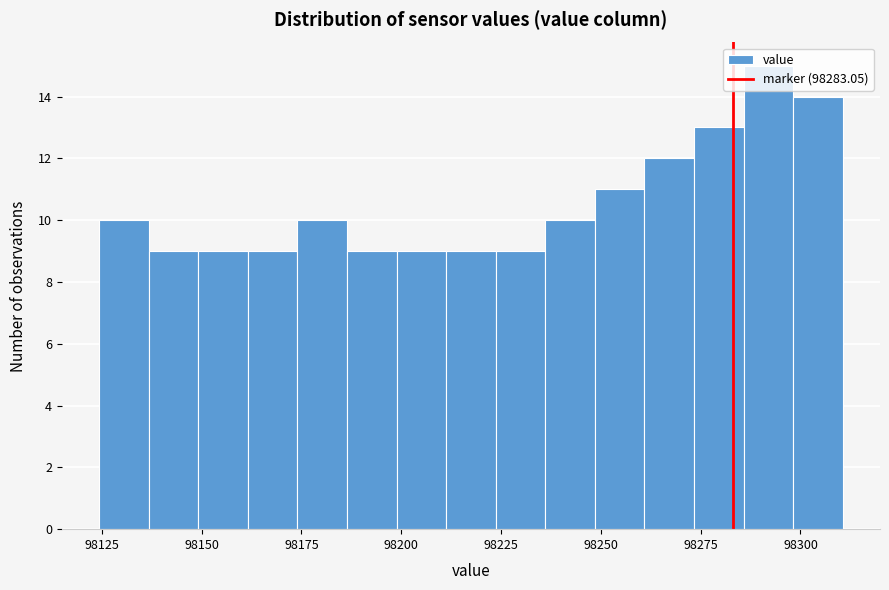

Read against the x-axis, roughly where is the centre of the tallest bar?

98290